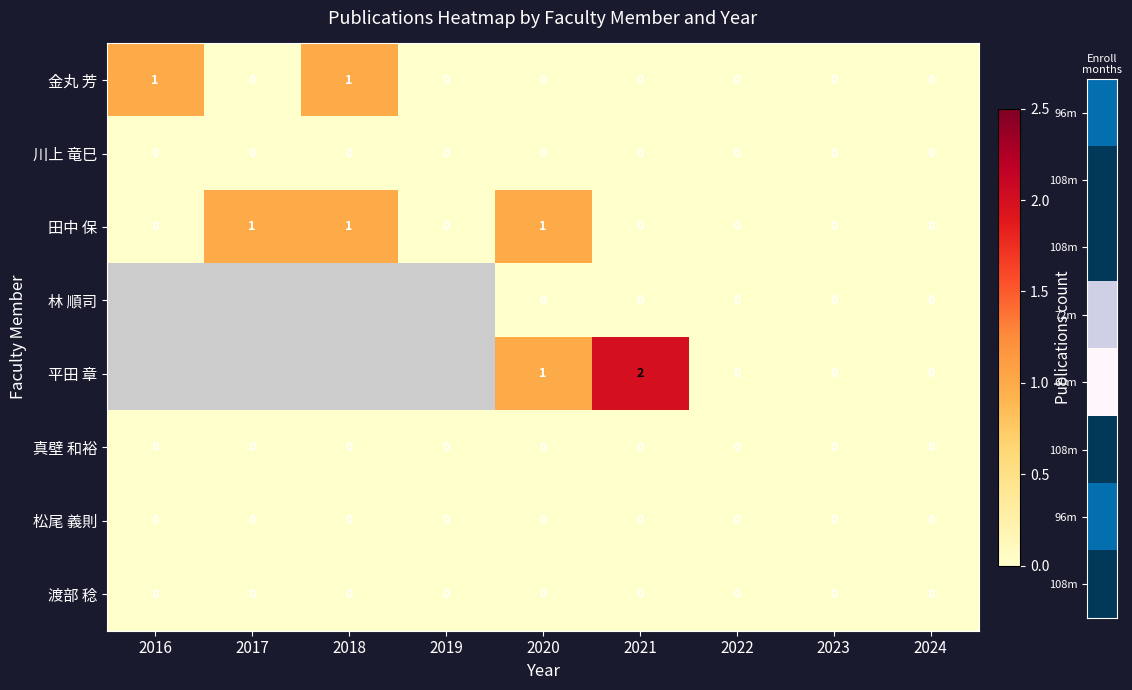

The value of 松尾 義則 at 2023 is 0. True or false?

True